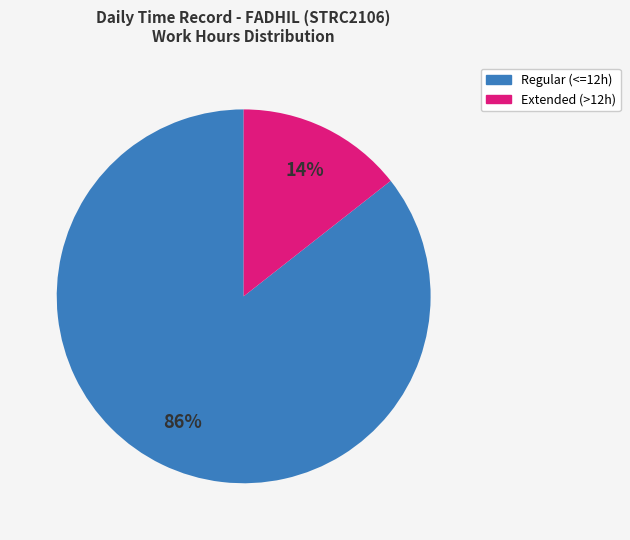

To the nearest percent, what is the average slice percentage?

50%